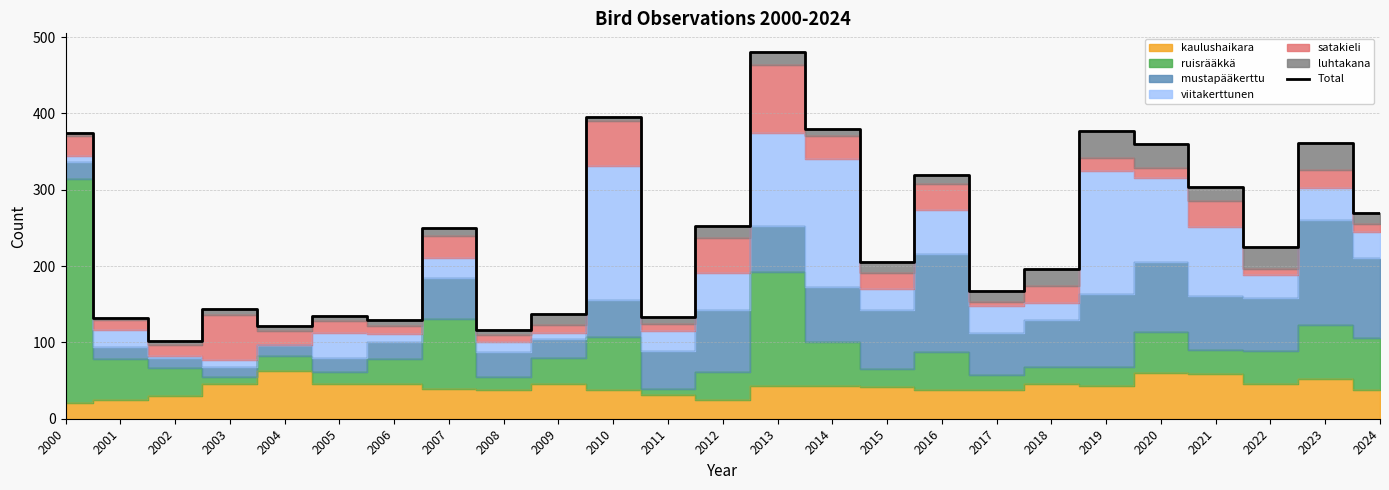

List the labels in order of value, largest first.

2013, 2010, 2014, 2019, 2000, 2023, 2020, 2016, 2021, 2024, 2012, 2007, 2022, 2015, 2018, 2017, 2003, 2009, 2005, 2011, 2001, 2006, 2004, 2008, 2002